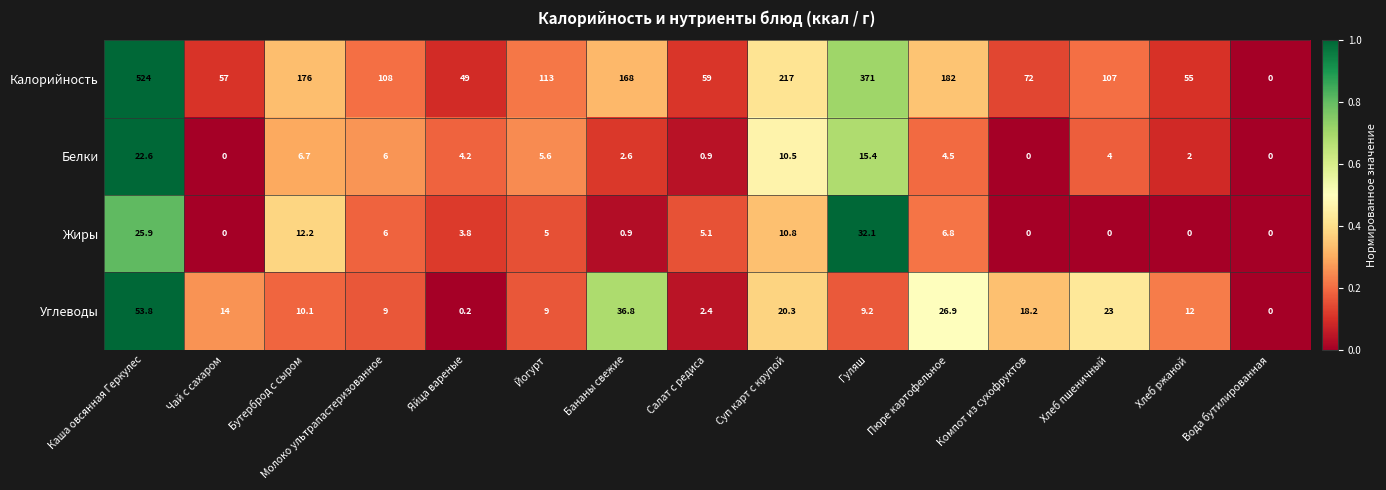

Which series has the largest range (max minus min)?

Калорийность